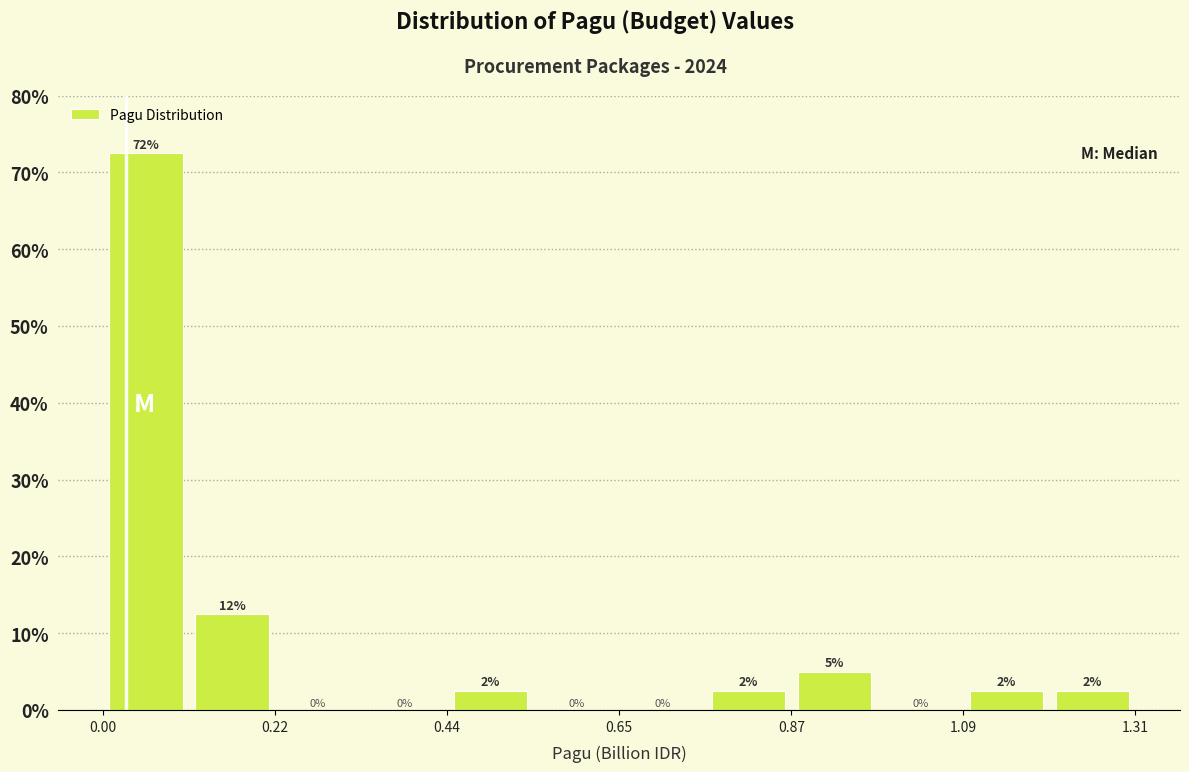

Around what value on the x-axis is the tallest bar? Give the approximate position of its centre, as read against the axis.

0.05